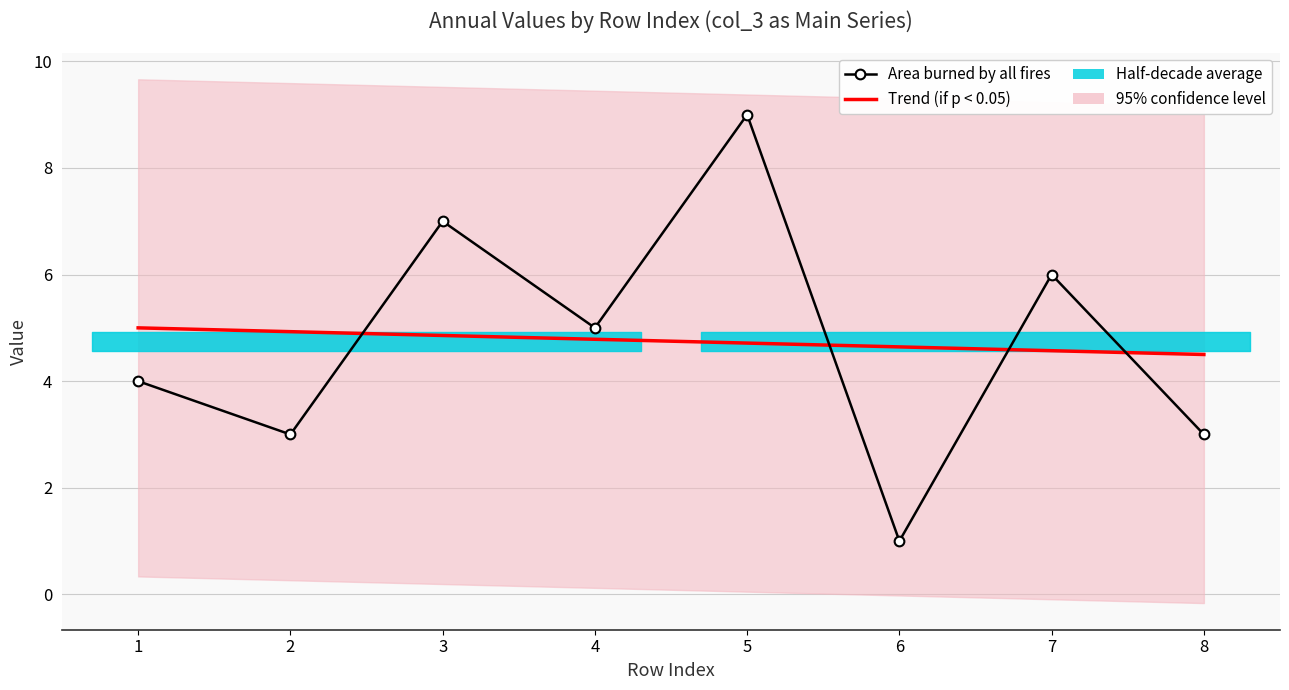

The value of Trend (if p < 0.05) at 5 is 8.2. True or false?

False